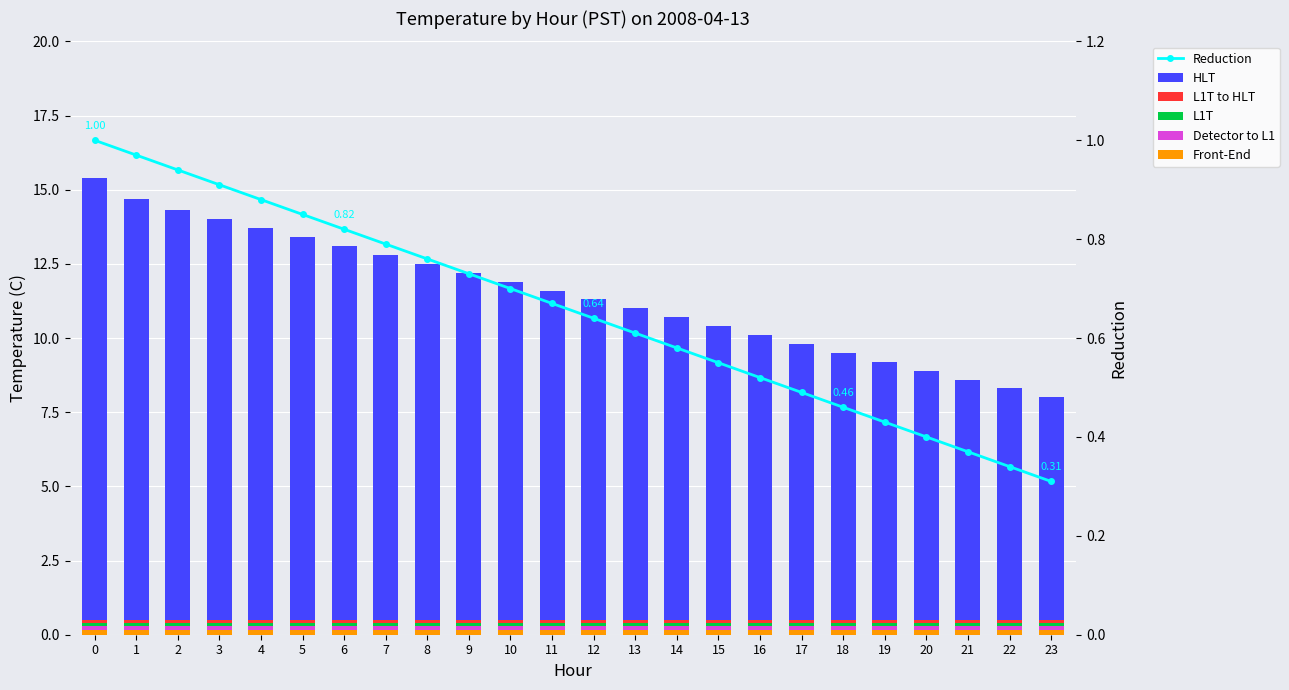

Which series has the widest spread of values?

HLT